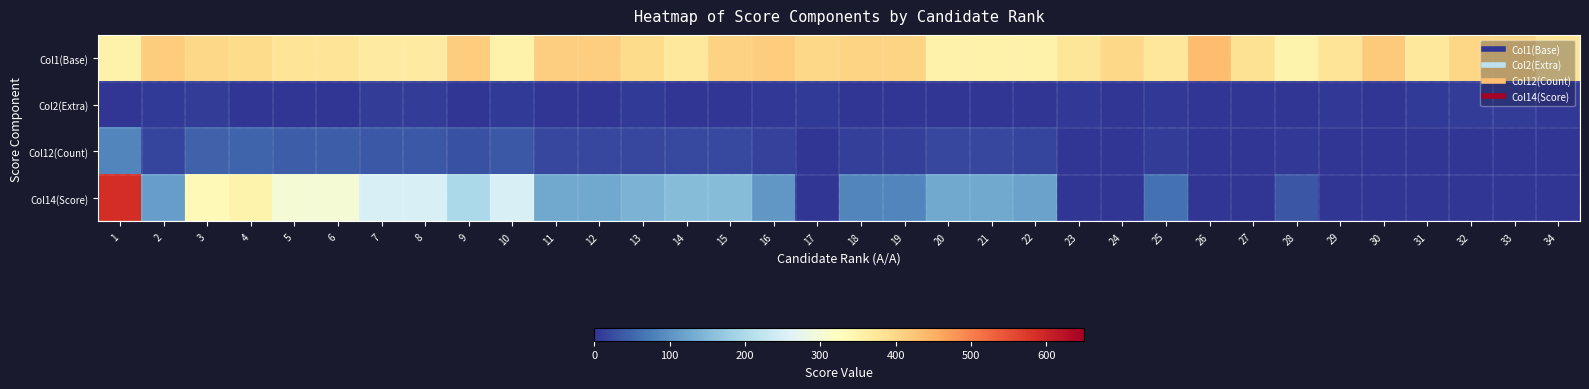

Which series has the widest spread of values?

Col14(Score)